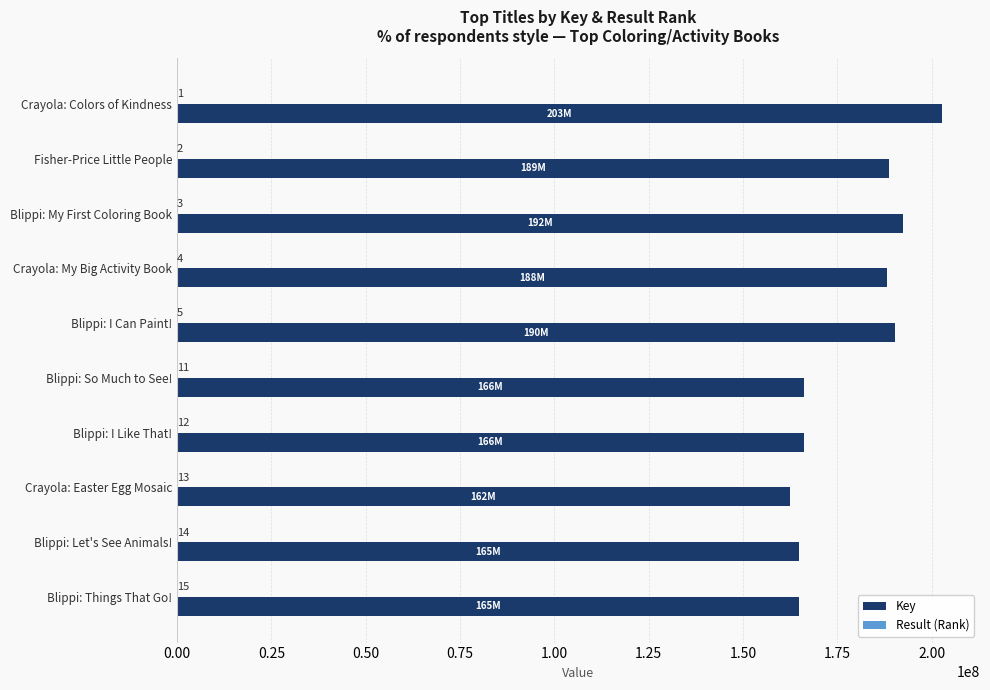

What is the highest value of the Key series?

202657815